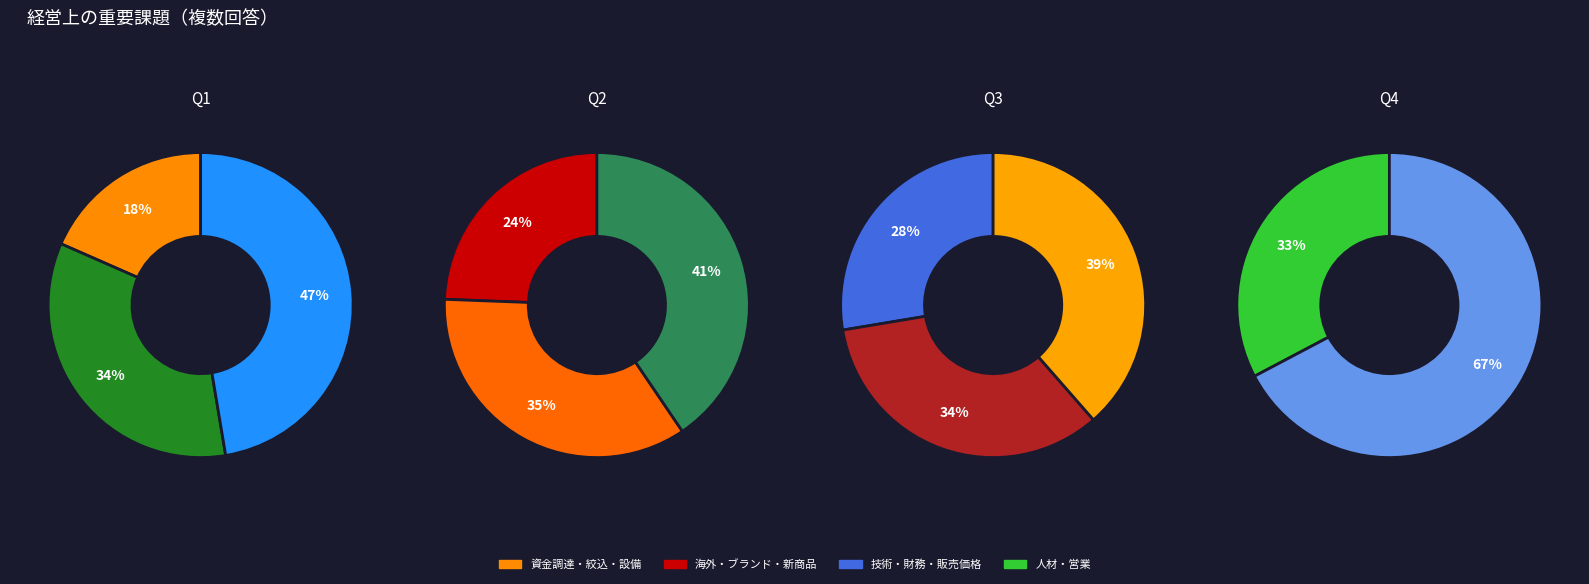

How many segments does this pie chart have?

11